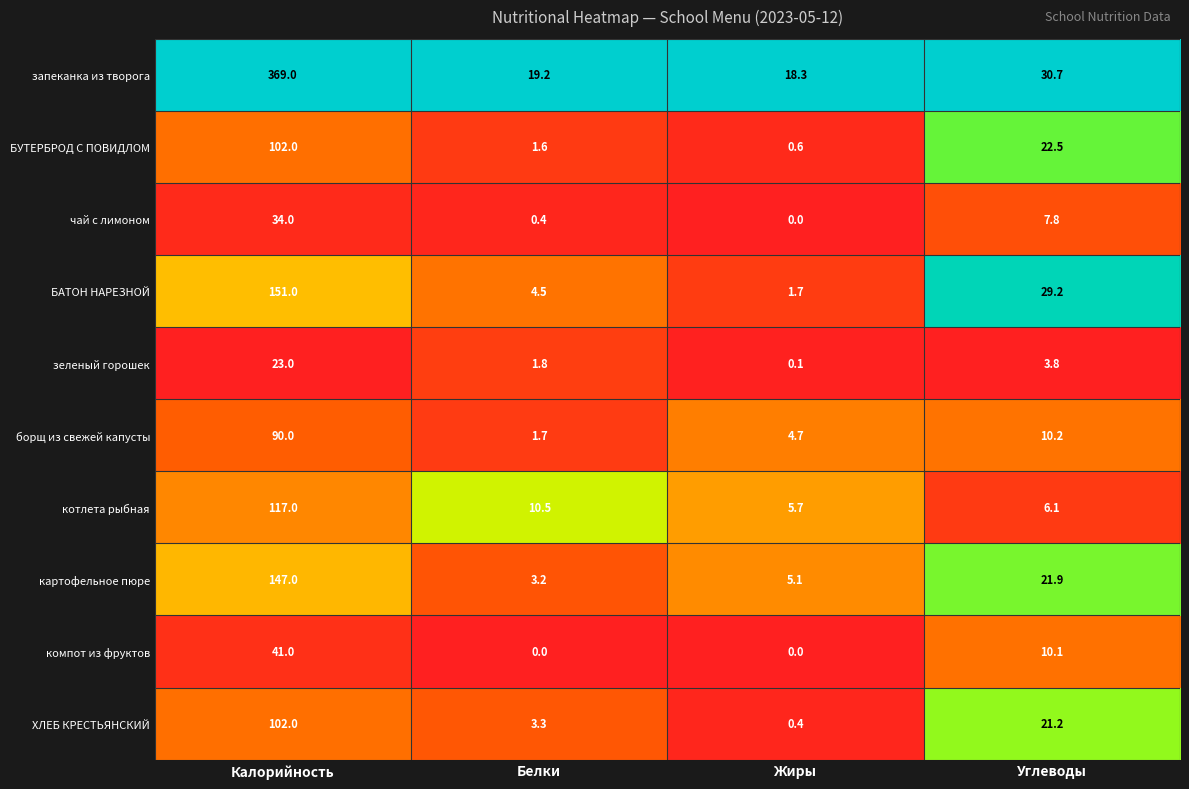

At which category is the sum across all series the highest?

Калорийность